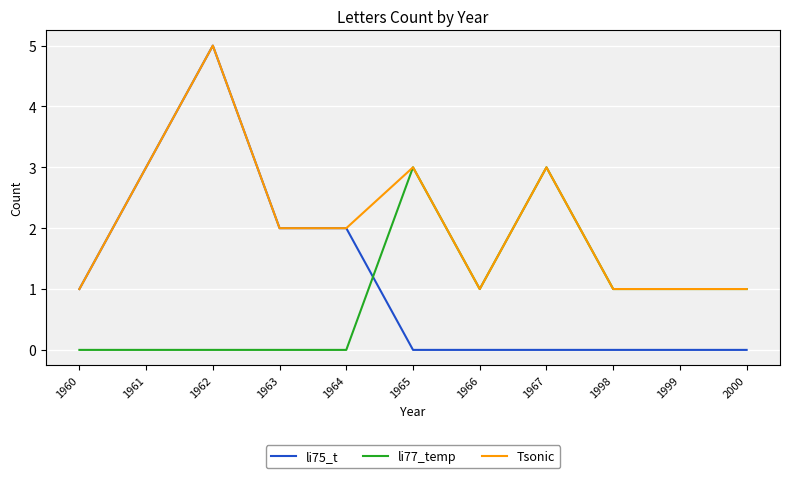

Is this an area chart (filled region under the line)?

No